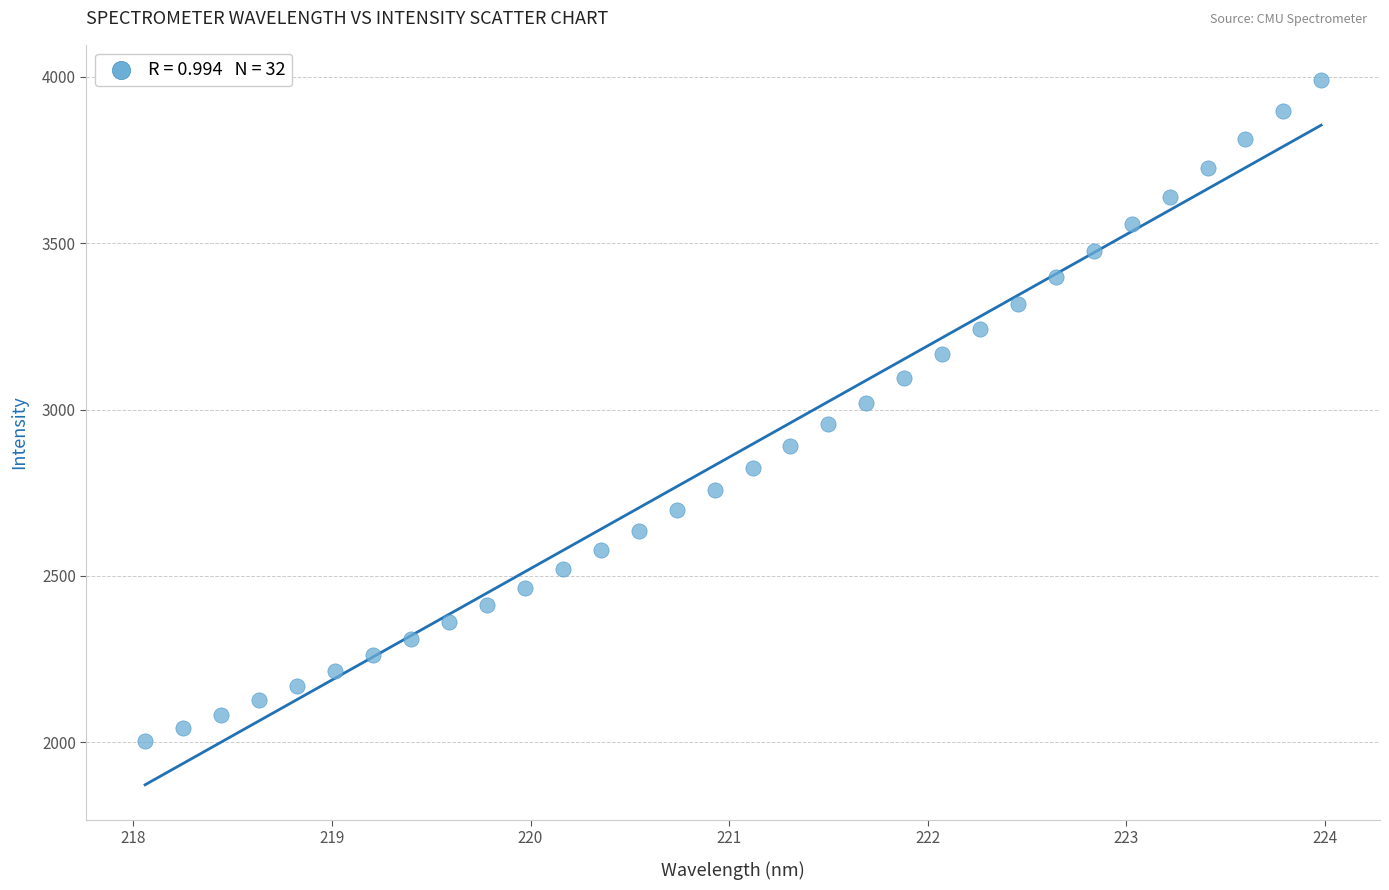

What is the range of X values (max minus min)?

5.9